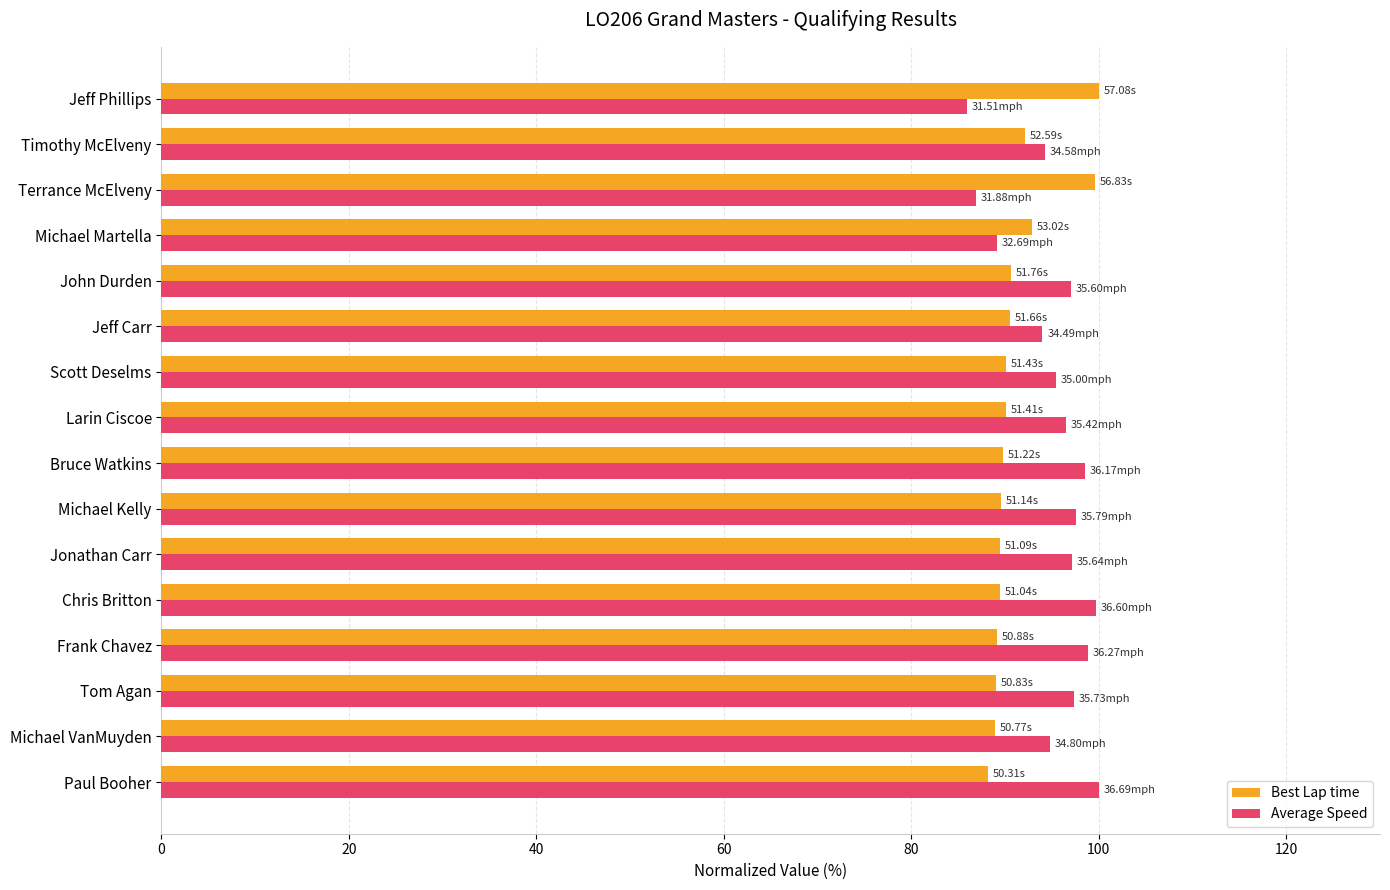

What is the average value of the Best Lap time series?

91.2